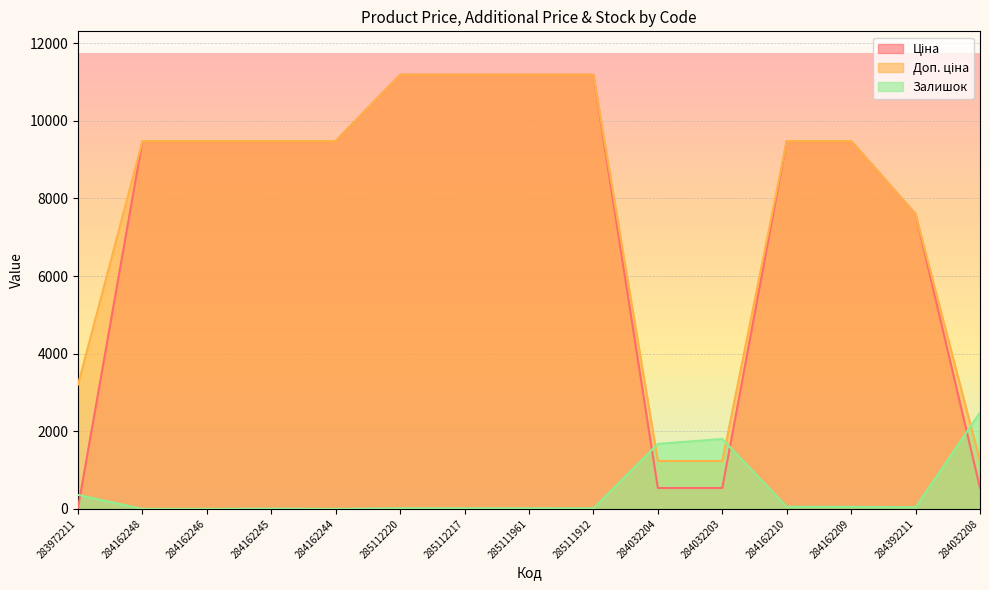

What is the value of the Залишок point at the 6th from the left?

17.0